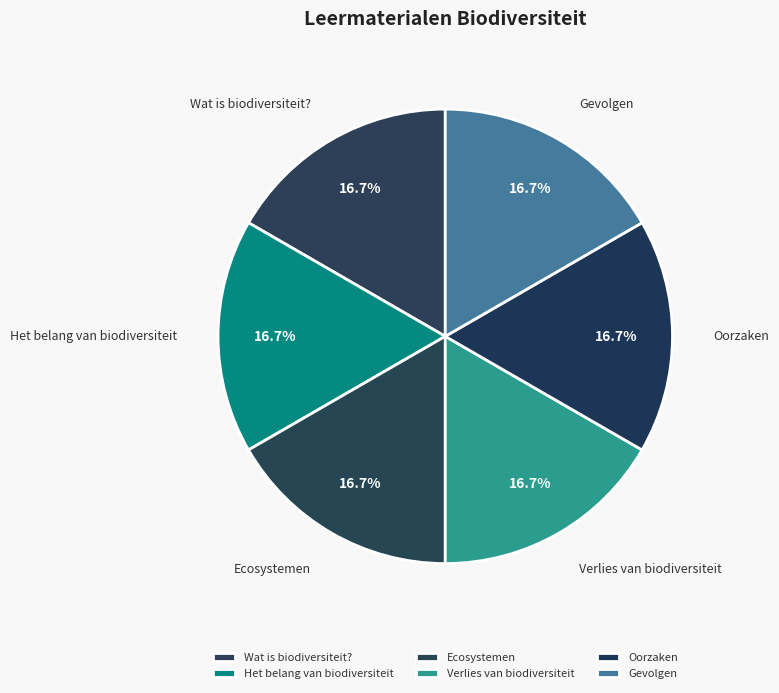

Is it true that Oorzaken is 9% of the pie?

False